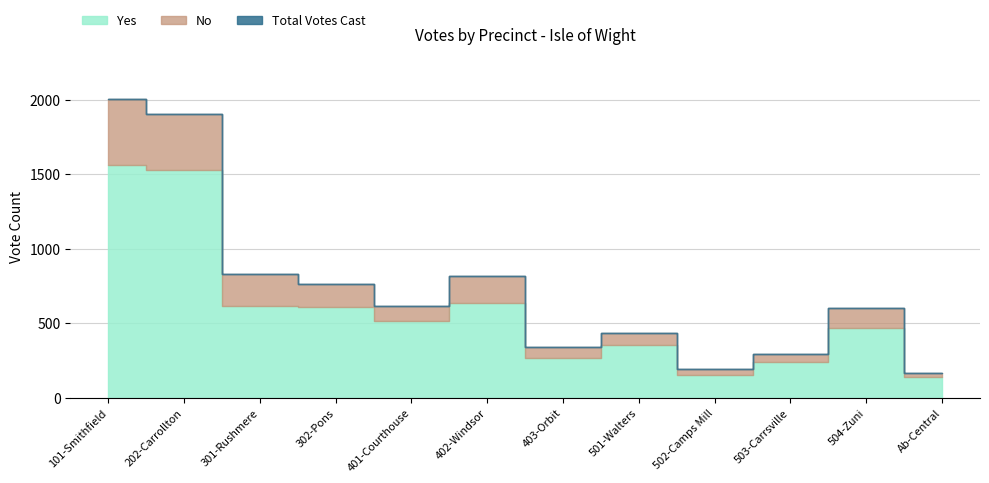

What is the minimum value shown in the chart?

29